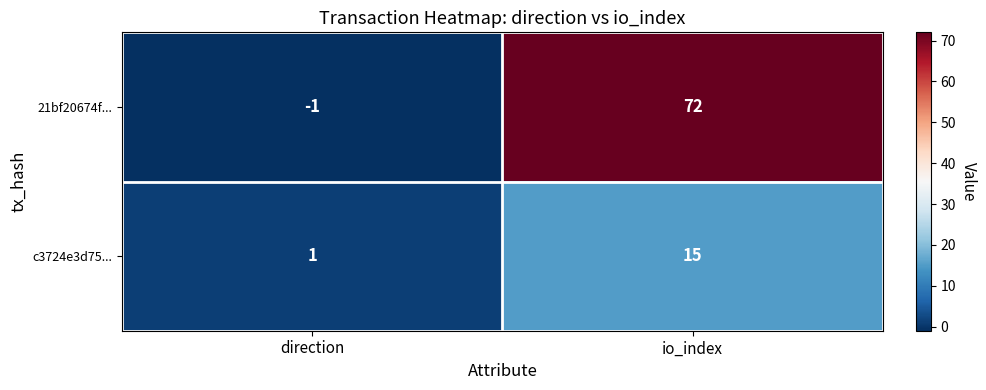

Reading left to right, list all the values displayed in this chart.

21bf20674f...: direction=-1	io_index=72
c3724e3d75...: direction=1	io_index=15